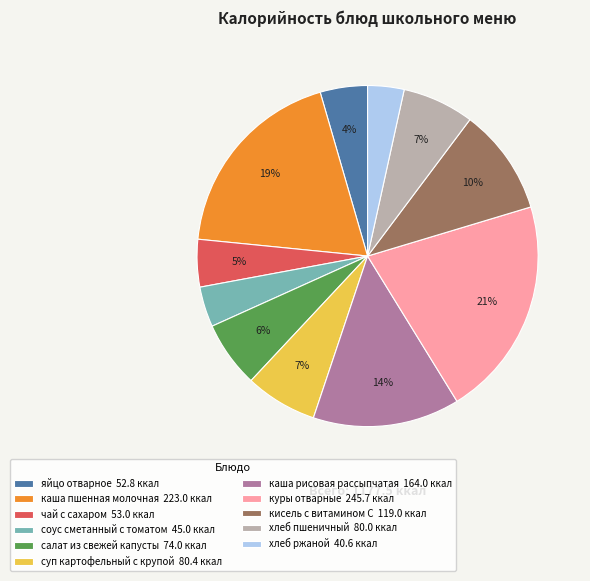

Is каша рисовая рассыпчатая the majority of the pie?

No